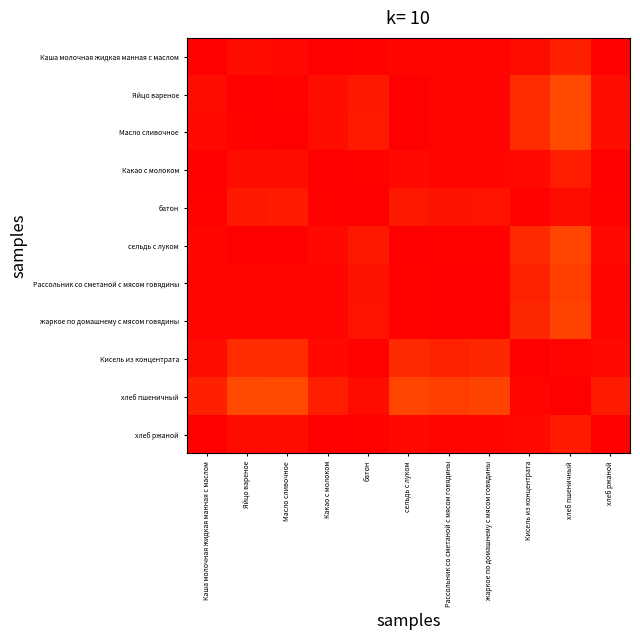

Count the number of categories in the chart.

11